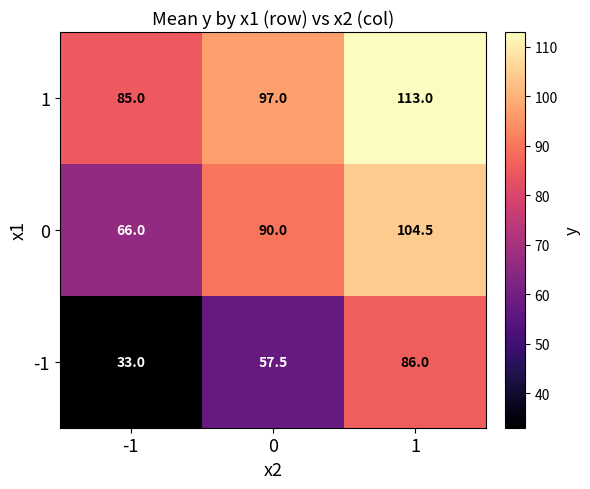

What is the spread (max minus min) of values at -1?

52.0